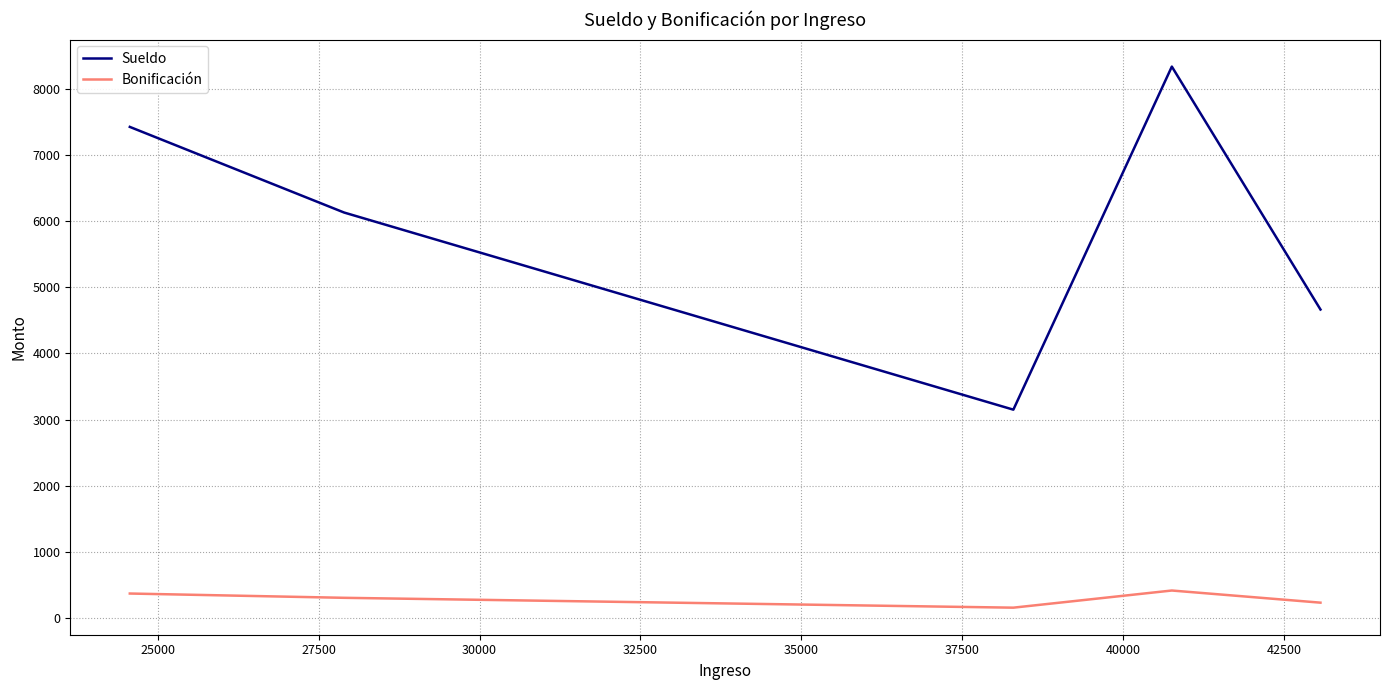

Which series has the largest range (max minus min)?

Sueldo